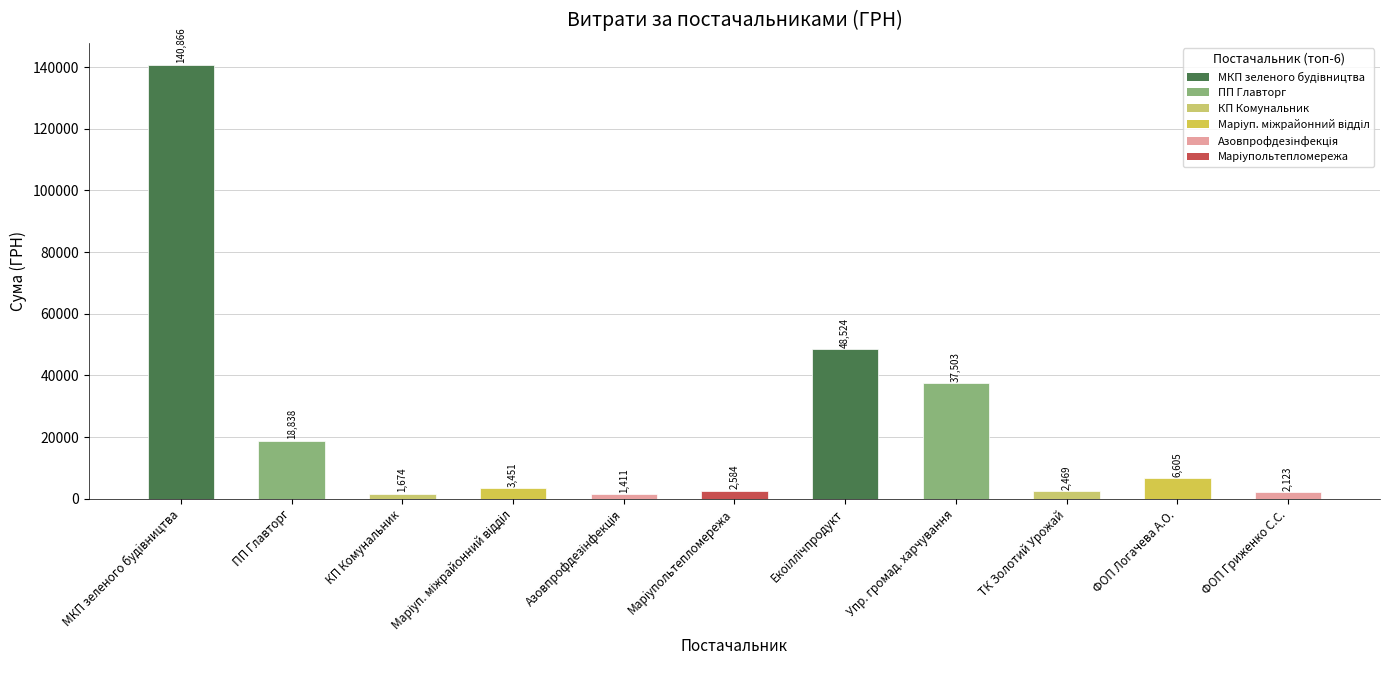

The value at Упр. громад. харчування is 37502.9. True or false?

True